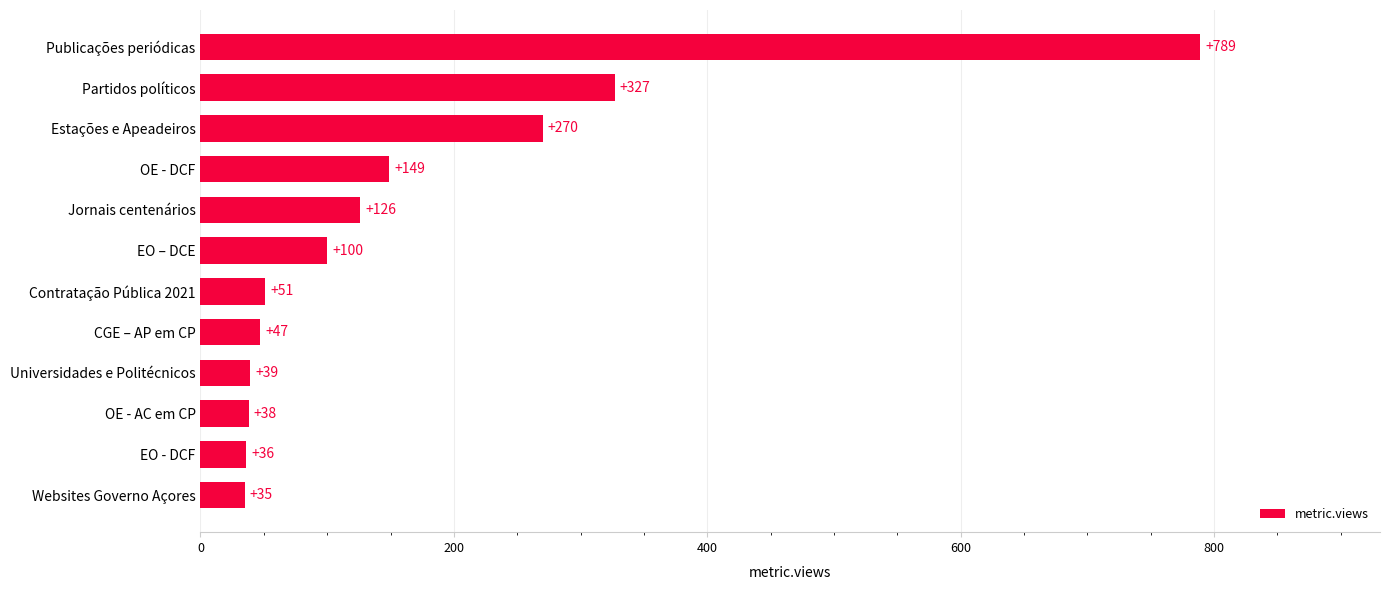

The chart shows a value of 47 at CGE – AP em CP. True or false?

True